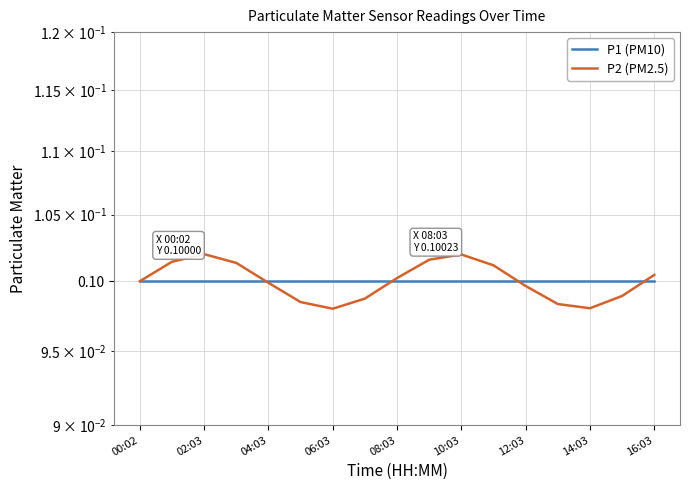

Which series changed the most between 02:03 and 04:03?

P2 (PM2.5)